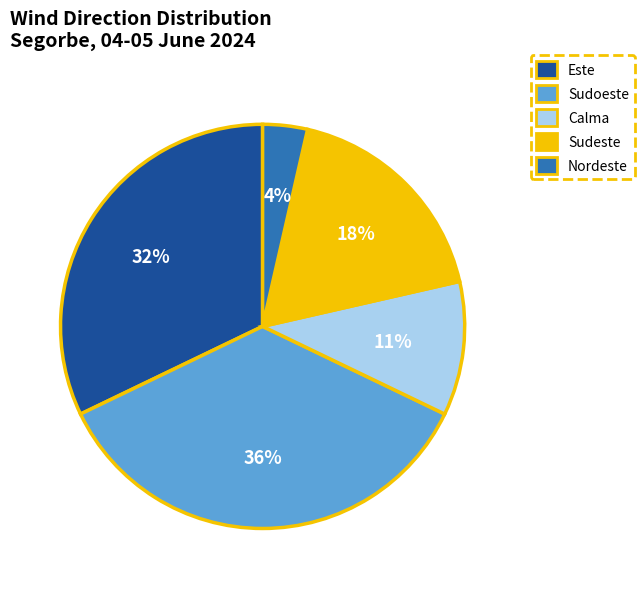

What is the ratio of the value at Sudeste to the value at Sudoeste?

0.5